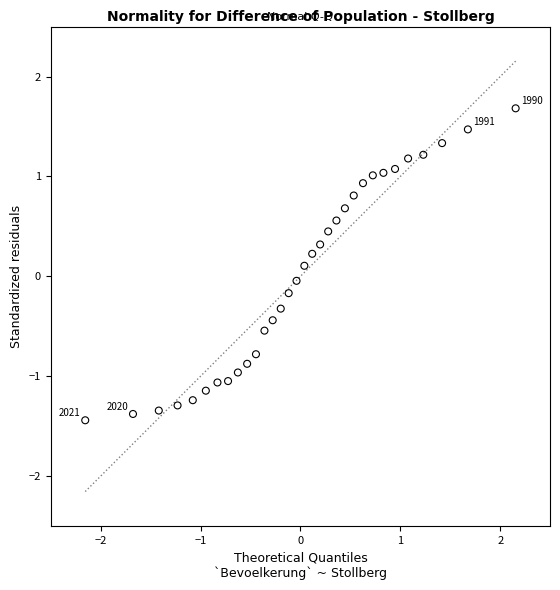

What is the range of Y values (max minus min)?

3.1